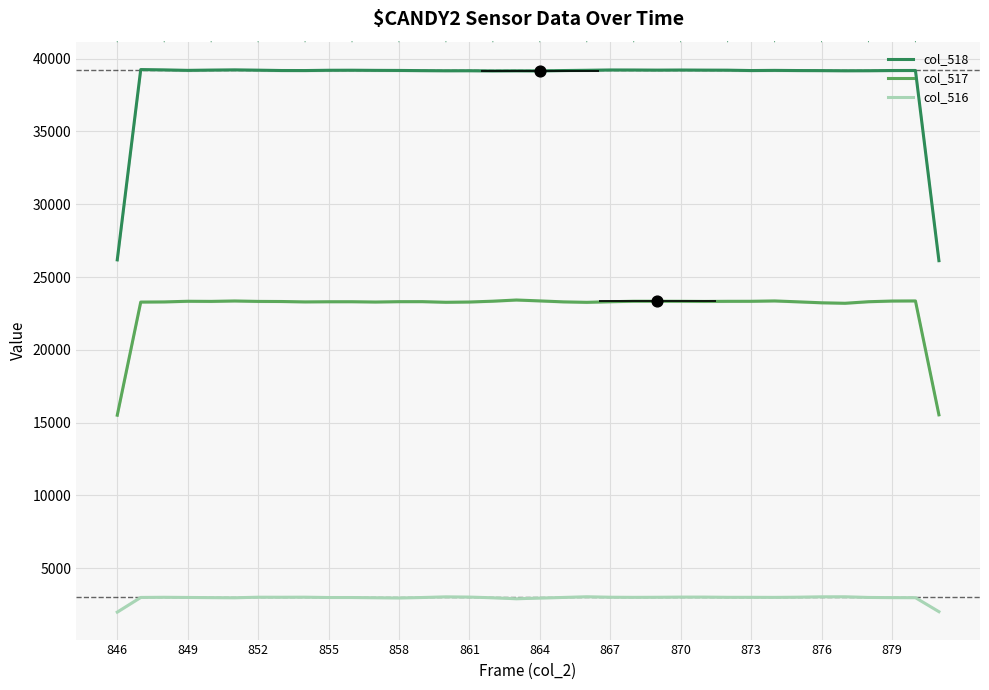

What are all the series names shown in the legend?

col_518, col_517, col_516